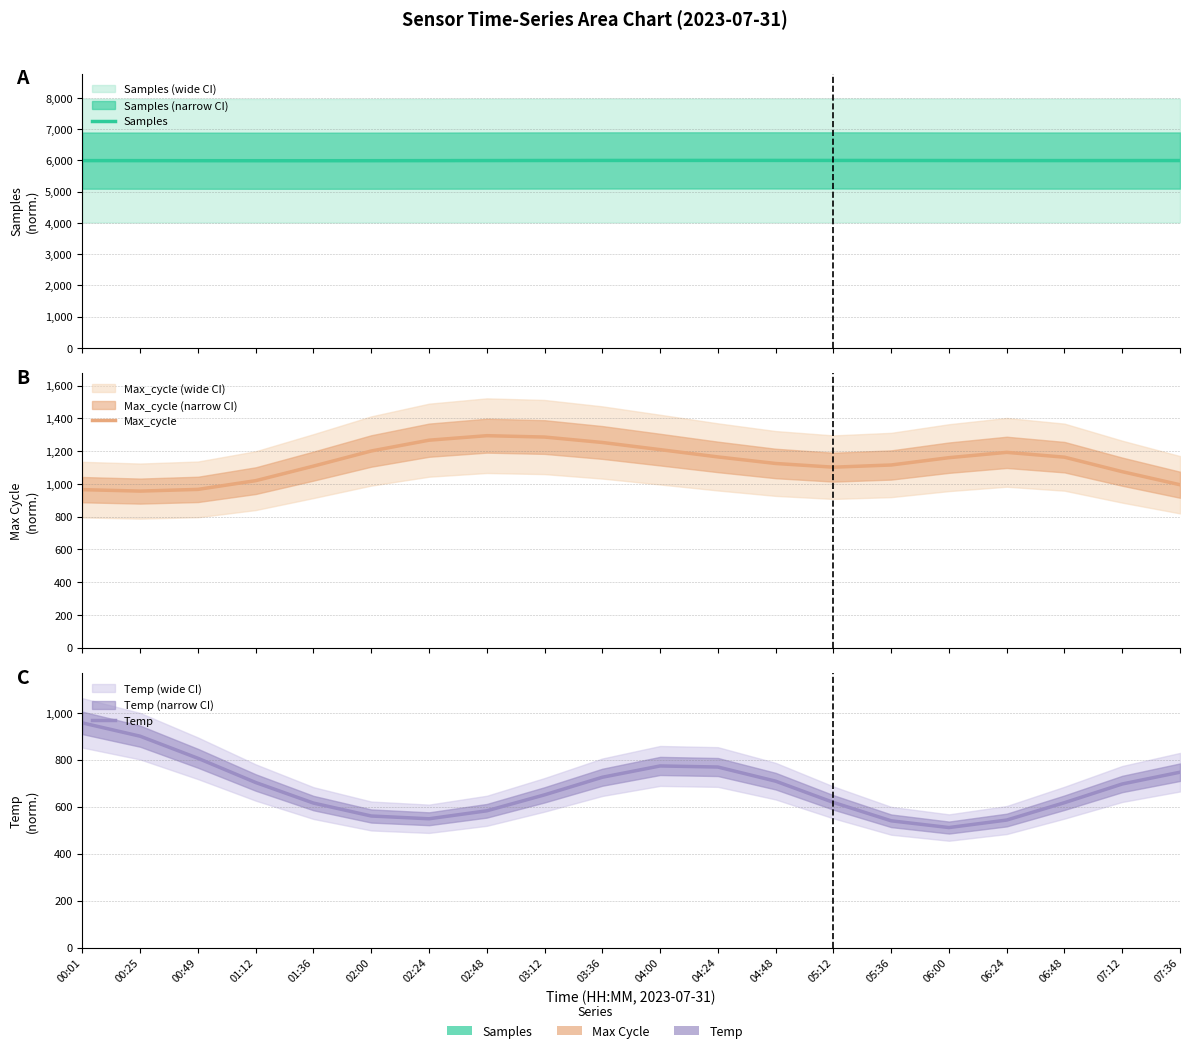

The Samples series shows 5995.0 at 04:00. True or false?

True